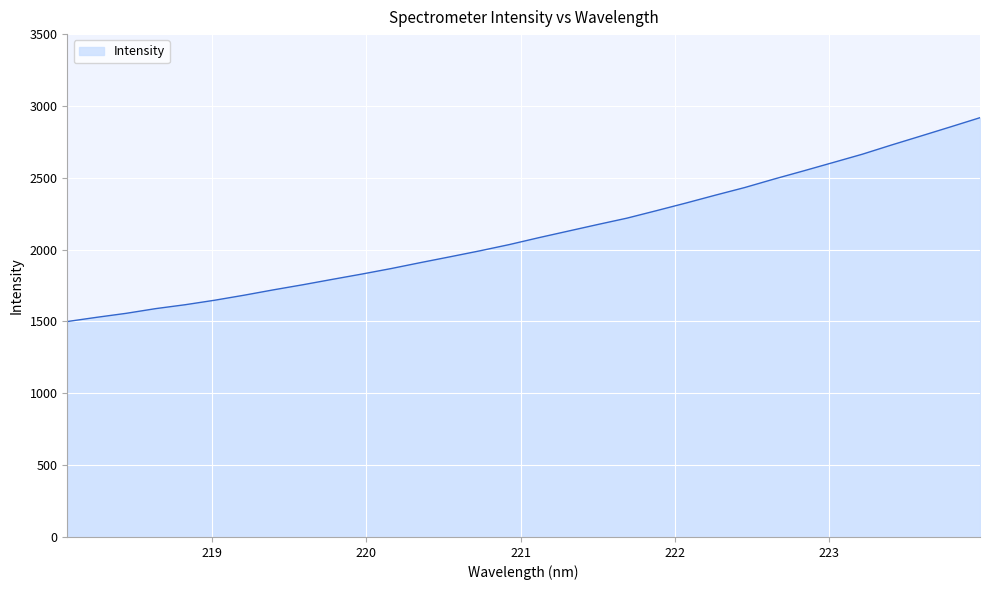

Reading left to right, transcribe all the data shown in this chart.

1499.5	1528.9	1556.7	1589.4	1616.5	1647.7	1682.8	1720.2	1755.7	1793.2	1830.0	1868.6	1910.2	1950.5	1991.5	2035.0	2082.9	2128.7	2174.5	2219.1	2271.1	2324.1	2378.9	2432.1	2491.3	2548.0	2606.0	2664.2	2728.8	2791.3	2854.4	2918.3